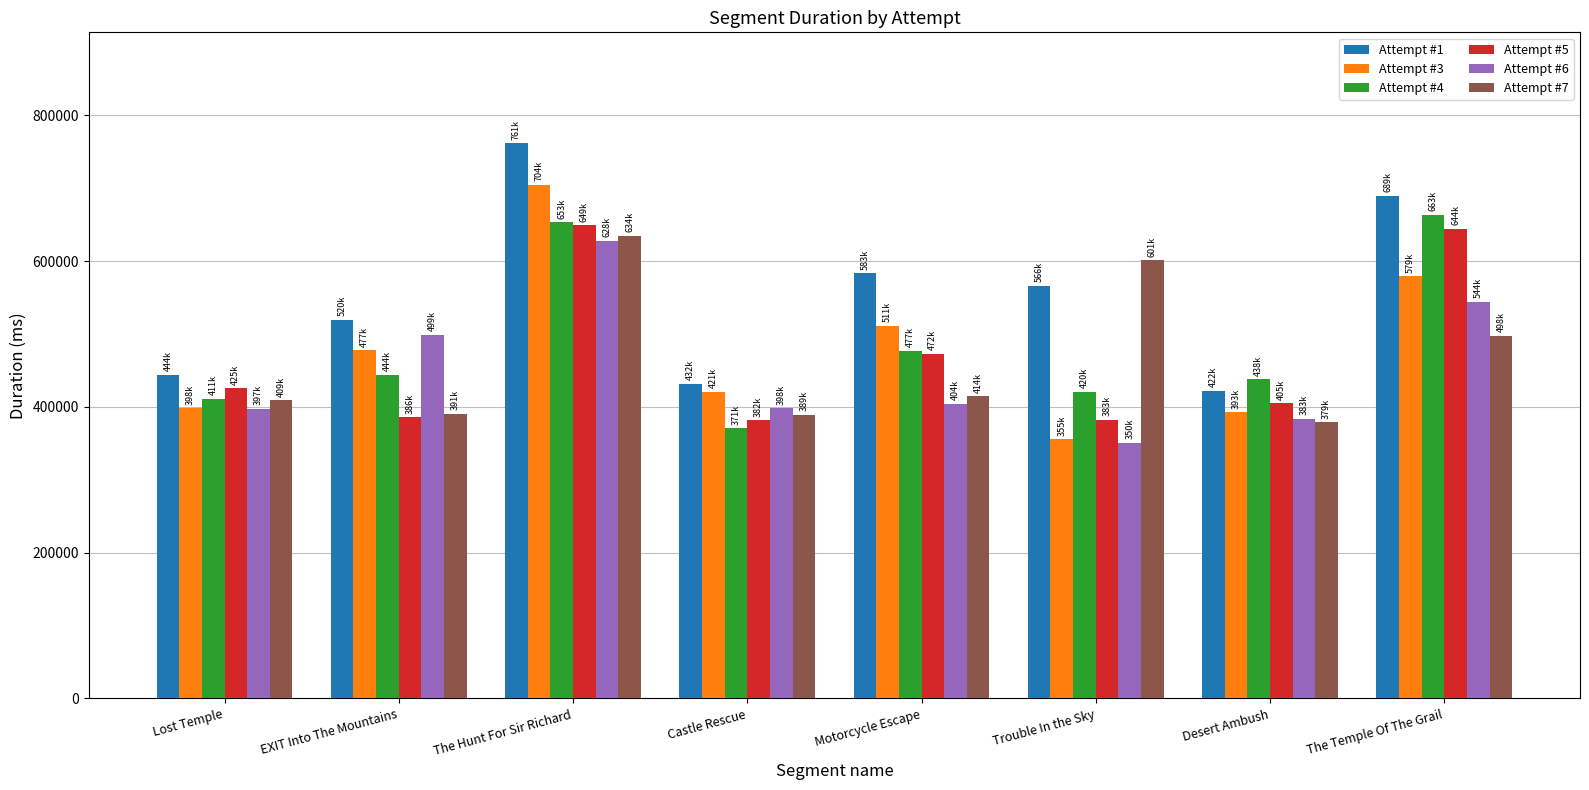

What is the minimum value shown in the chart?

350477